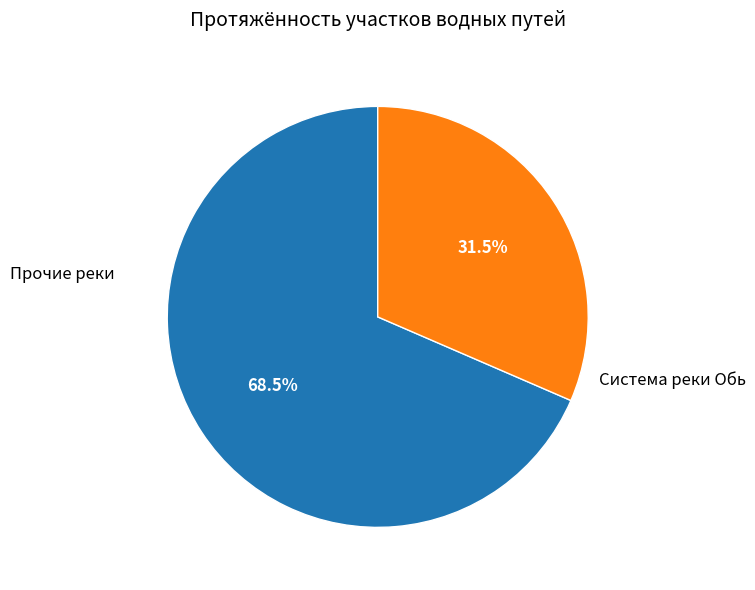

Rank the categories by value from highest to lowest.

Прочие реки, Система реки Обь